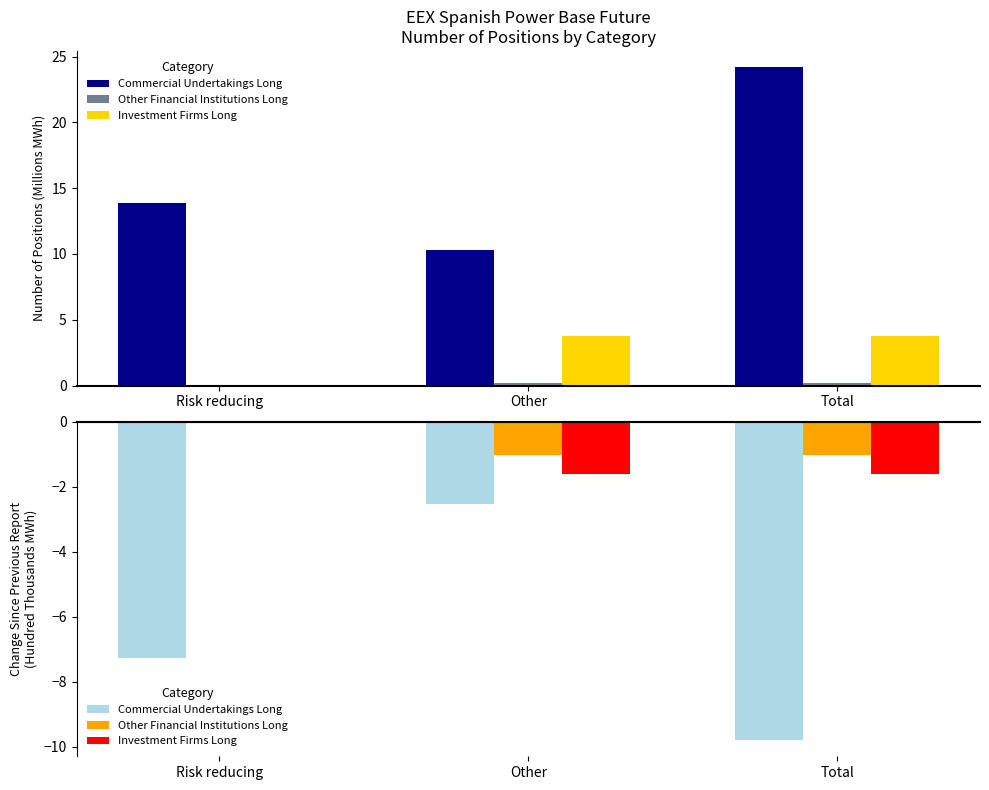

Where is Investment Firms Long nearest to the value 0?

Risk reducing